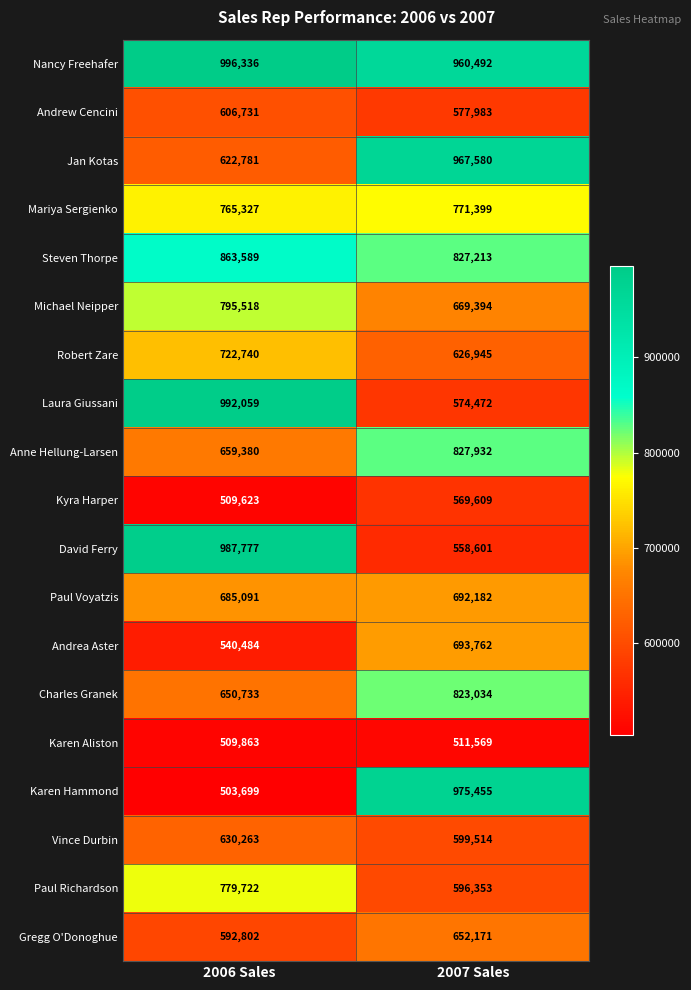

At which category is the sum across all series the highest?

2007 Sales